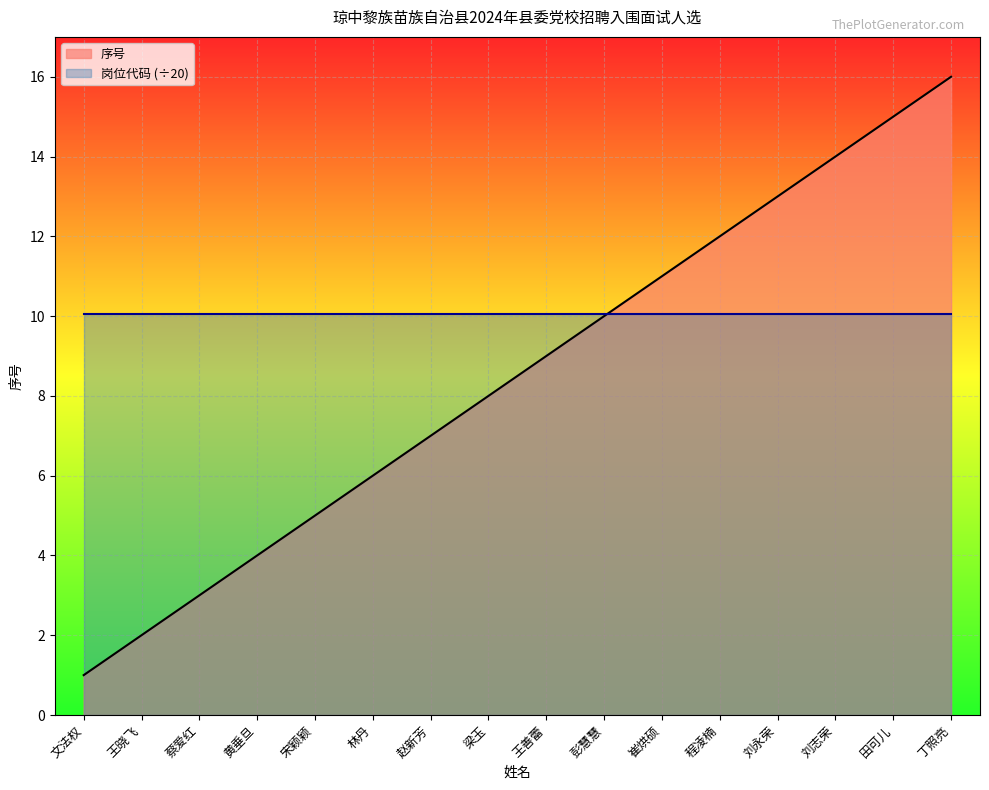

Rank the categories by value from highest to lowest.

丁照亮, 田可儿, 刘志荣, 刘永荣, 程凌楠, 崔烘硕, 彭慧慧, 王善蕾, 梁玉, 赵新芳, 林丹, 宋颖颖, 黄垂旦, 蔡爱红, 王晓飞, 文法权